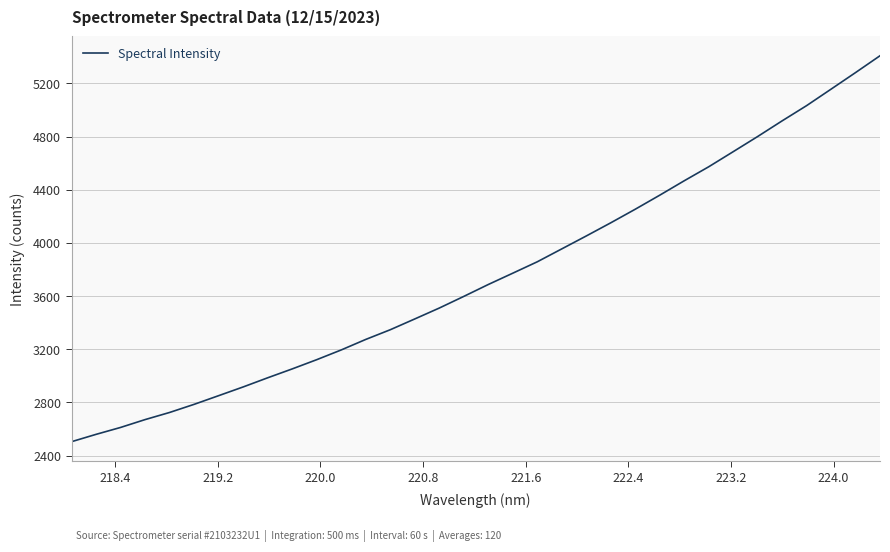

What is the difference between the maximum and minimum values?

2903.3